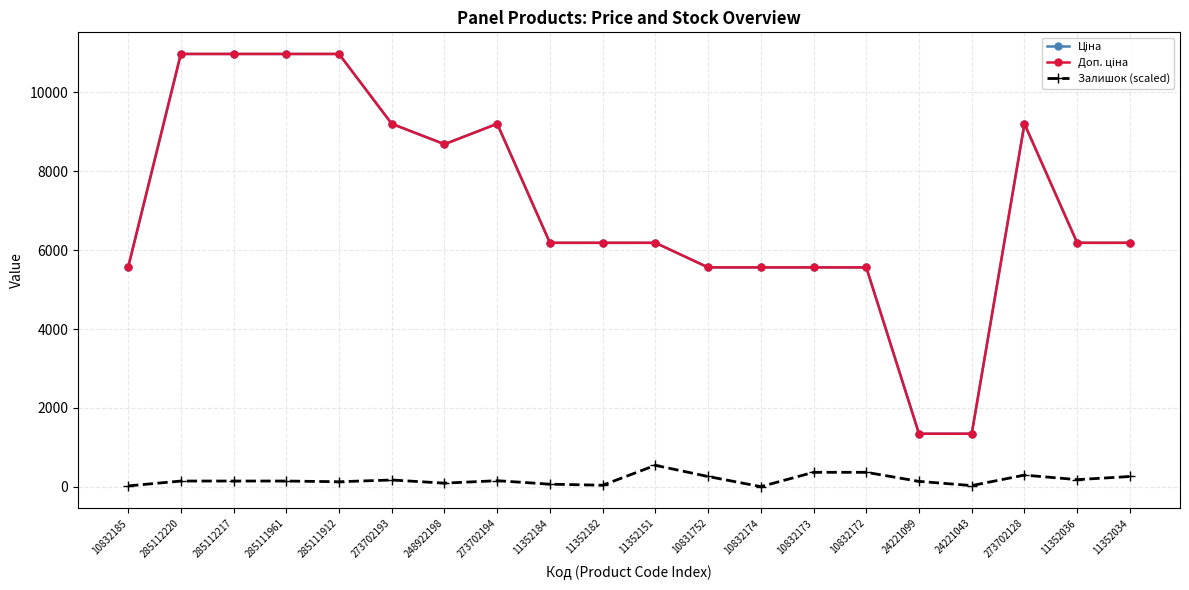

What is the spread (max minus min) of values at 273702193?

9019.4